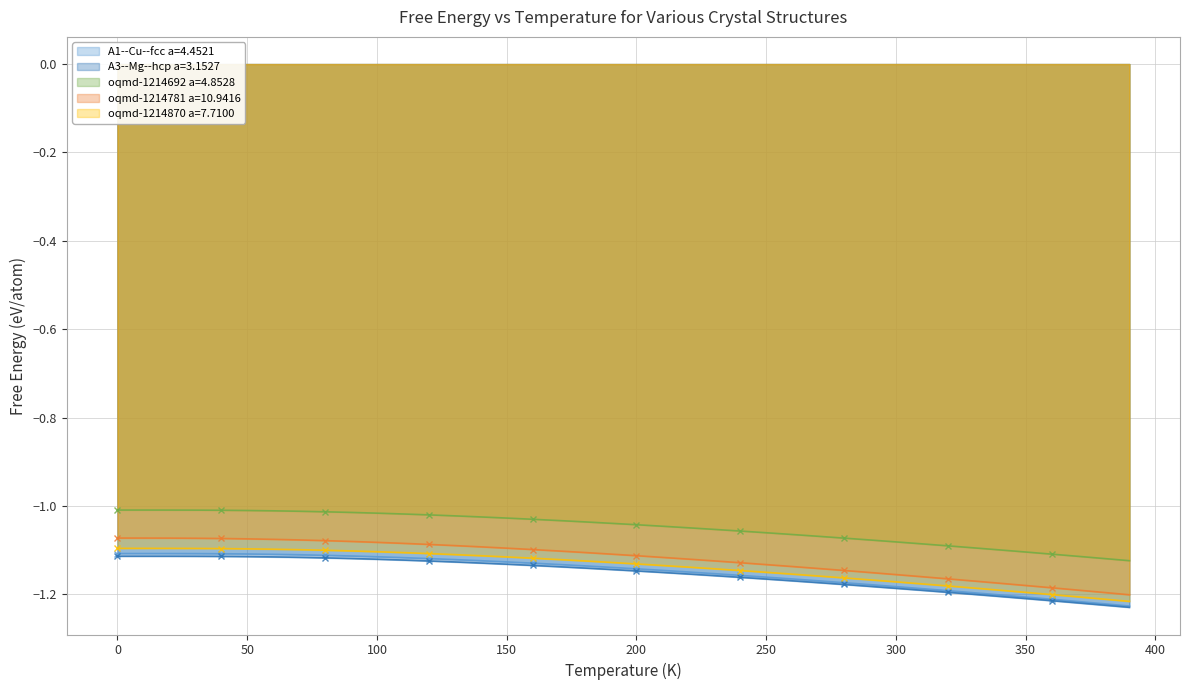

How many lines are shown in the chart?

5